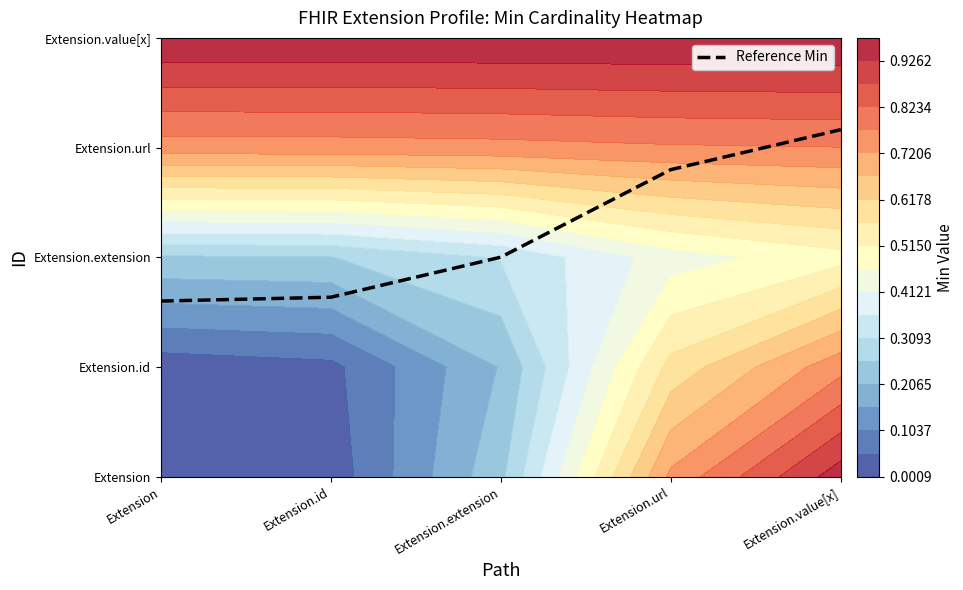

How many values are below 2?

2